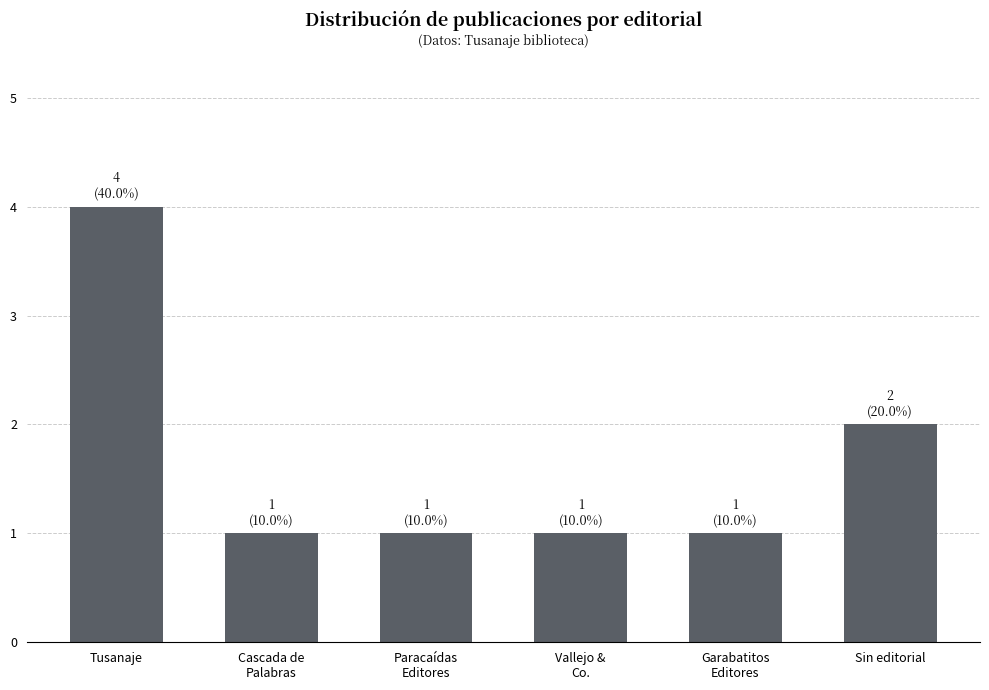

What is the value of the 3rd bar from the left?

1